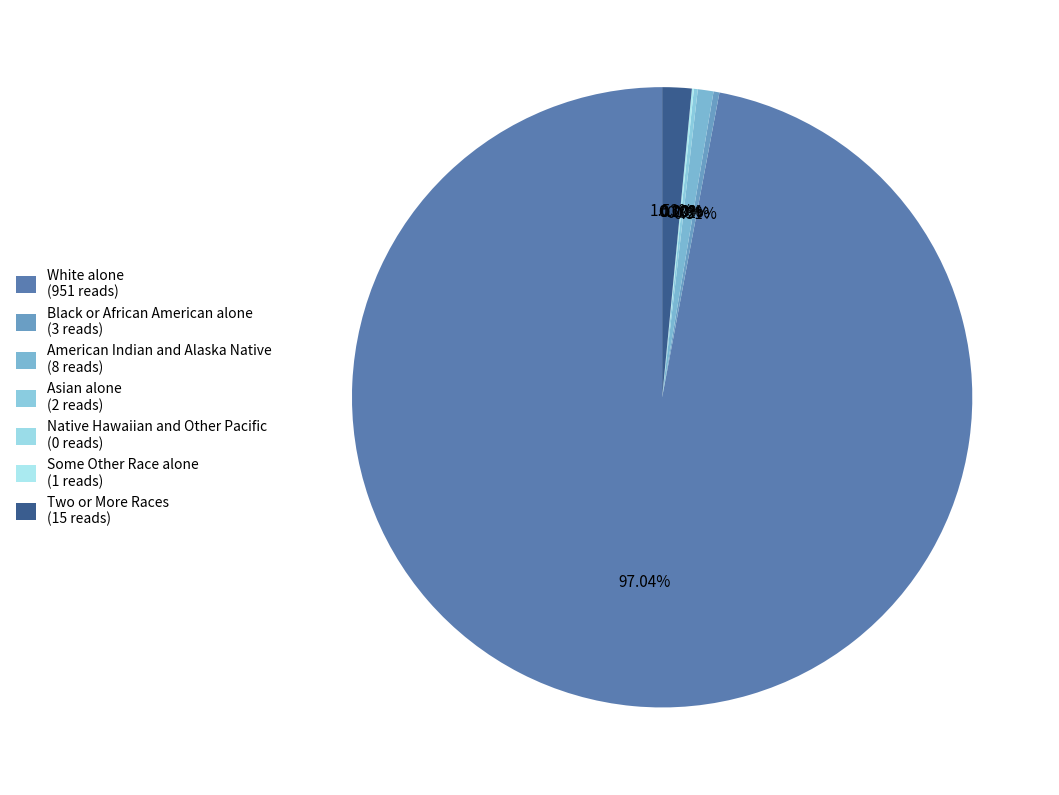

Is the sum of Native Hawaiian and Other Pacific and Asian alone greater than half?

No